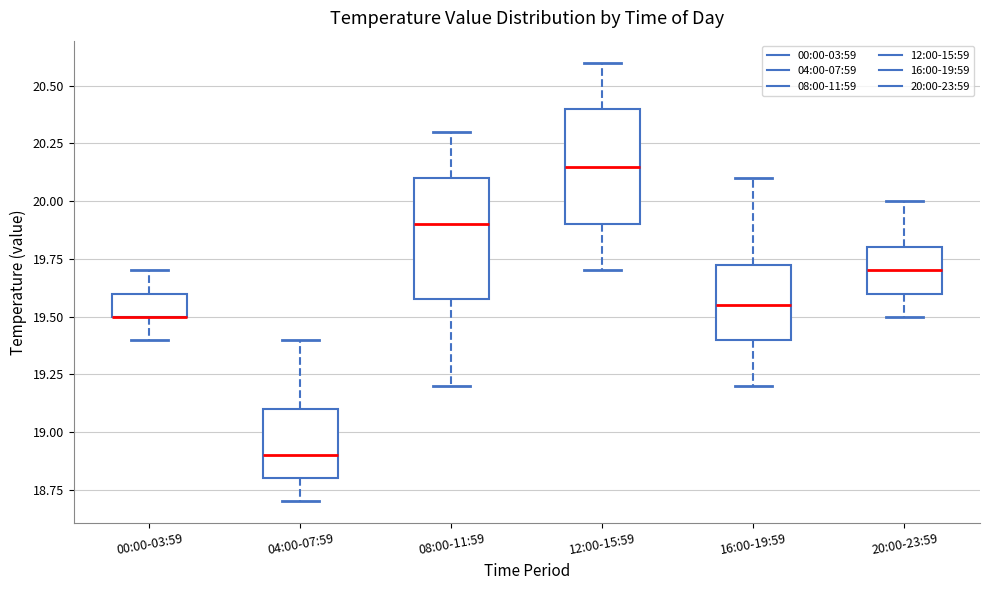

Reading left to right, transcribe this box plot: for each box, give where its median line is, the range the box spans, and where its two whiskers end, as read against the y-axis. The values are not printed on the chart, so give them approximately, as read against the axis.

00:00-03:59: median 19.50 (drawn on the box's lower edge), box 19.50 to 19.60, whiskers 19.40 to 19.70
04:00-07:59: median 18.90, box 18.80 to 19.10, whiskers 18.70 to 19.40
08:00-11:59: median 19.90, box 19.60 to 20.10, whiskers 19.20 to 20.30
12:00-15:59: median 20.15, box 19.90 to 20.40, whiskers 19.70 to 20.60
16:00-19:59: median 19.55, box 19.40 to 19.75, whiskers 19.20 to 20.10
20:00-23:59: median 19.70, box 19.60 to 19.80, whiskers 19.50 to 20.00